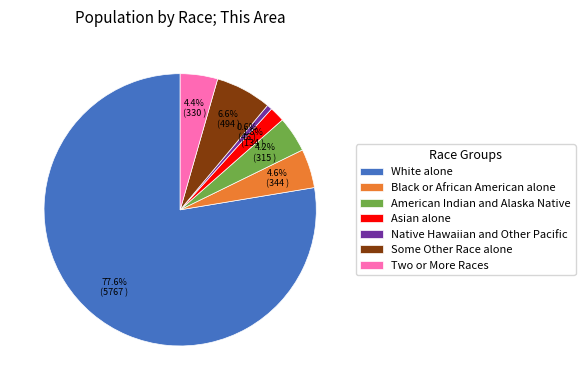

Which category has the biggest portion of the pie?

White alone